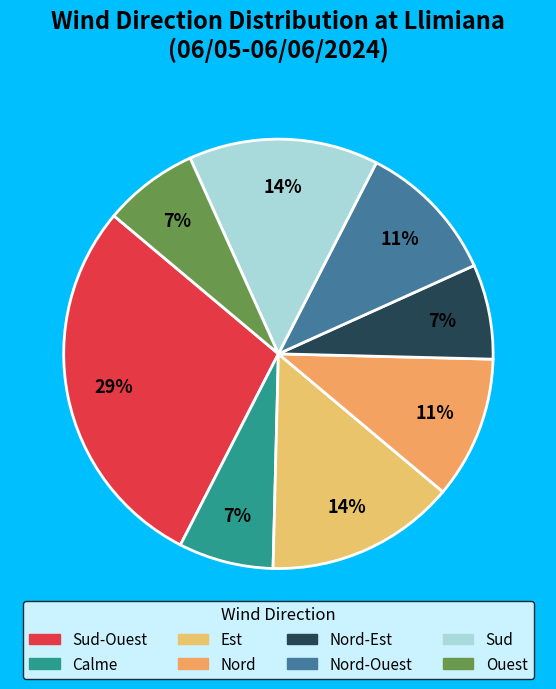

Count the number of slices in the pie.

8